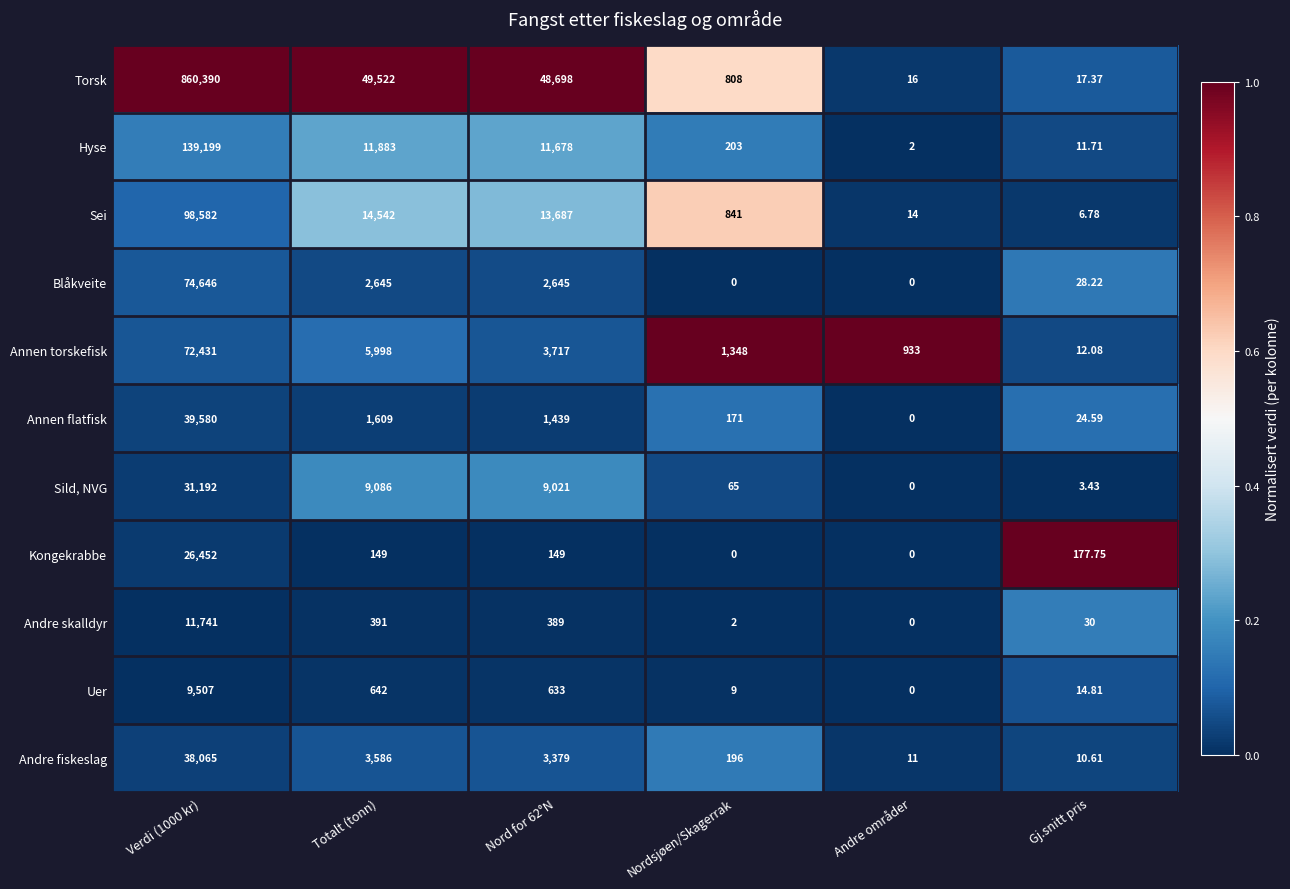

Where is Hyse nearest to the value 69600?

Totalt (tonn)